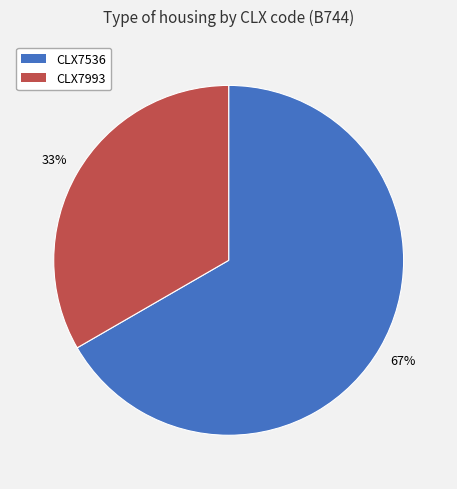

To the nearest percent, what percentage of the pie is CLX7536?

67%